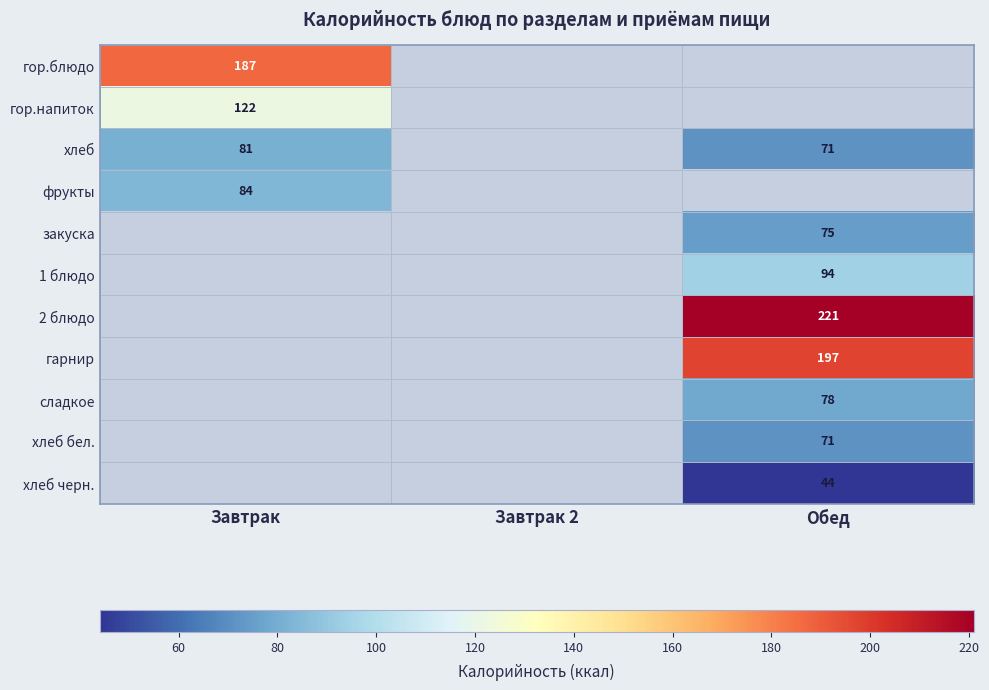

What is the minimum value shown in the chart?

44.0